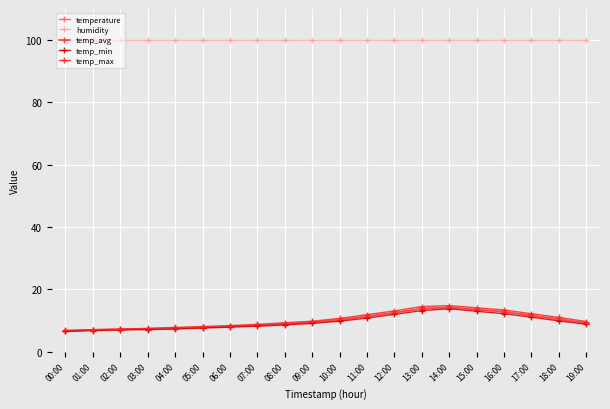

What is the spread (max minus min) of values at 10:00?

90.1